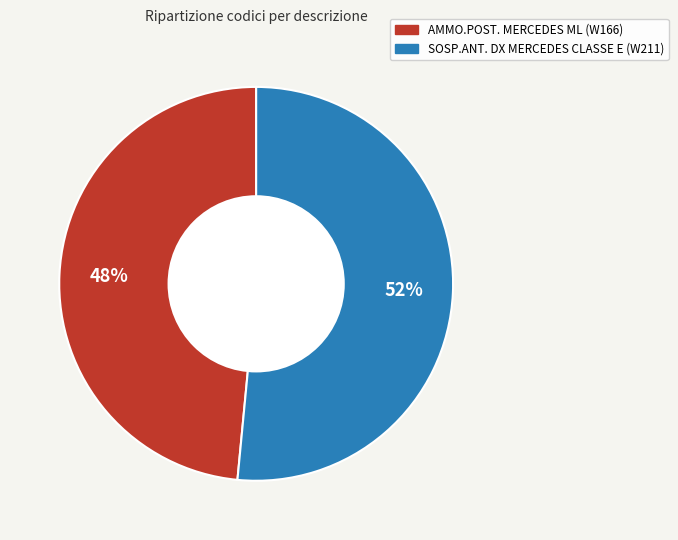

What is the ratio of the value at SOSP.ANT. DX MERCEDES CLASSE E (W211) to the value at AMMO.POST. MERCEDES ML (W166)?

1.1